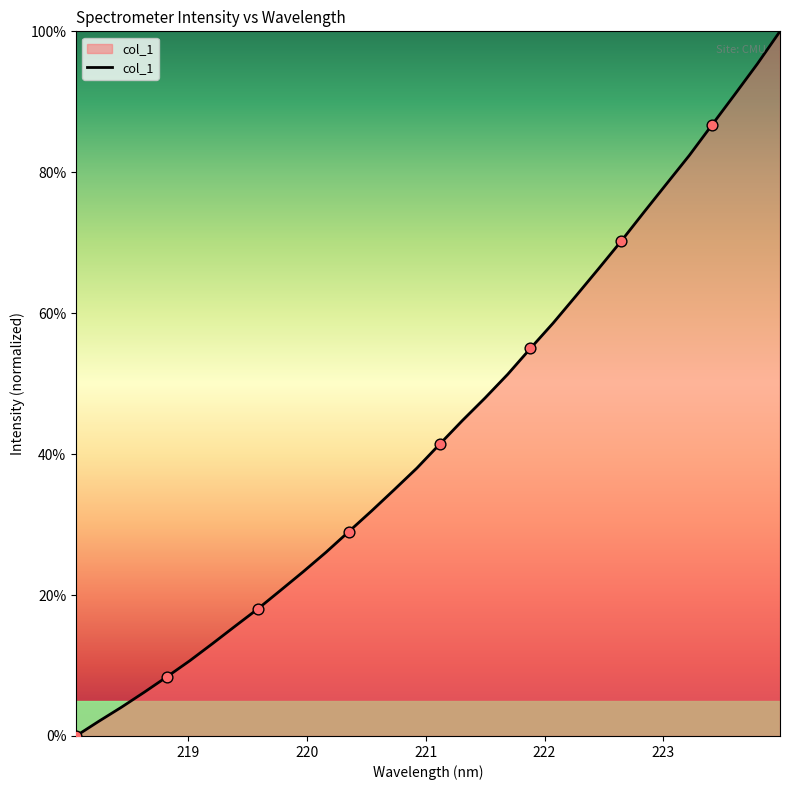

What is the difference between the maximum and minimum values?

100.0